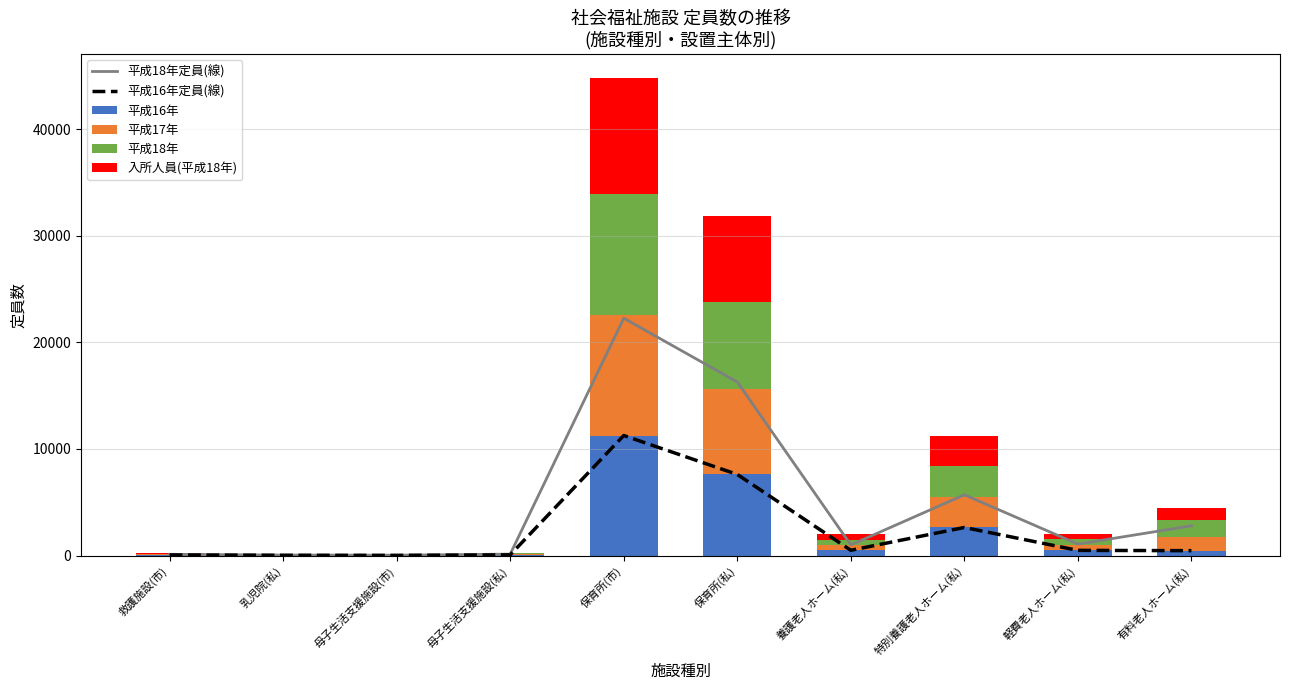

Reading right to left, extract all data points from this chart.

平成18年定員(線): 有料老人ホーム(私)=2795	軽費老人ホーム(私)=1078	特別養護老人ホーム(私)=5705	養護老人ホーム(私)=1001	保育所(私)=16283	保育所(市)=22265	母子生活支援施設(私)=138	母子生活支援施設(市)=40	乳児院(私)=51	救護施設(市)=119
平成16年定員(線): 有料老人ホーム(私)=462	軽費老人ホーム(私)=490	特別養護老人ホーム(私)=2638	養護老人ホーム(私)=500	保育所(私)=7614	保育所(市)=11264	母子生活支援施設(私)=70	母子生活支援施設(市)=20	乳児院(私)=29	救護施設(市)=60
平成16年: 有料老人ホーム(私)=462	軽費老人ホーム(私)=490	特別養護老人ホーム(私)=2638	養護老人ホーム(私)=500	保育所(私)=7614	保育所(市)=11264	母子生活支援施設(私)=70	母子生活支援施設(市)=20	乳児院(私)=29	救護施設(市)=60
平成17年: 有料老人ホーム(私)=1243	軽費老人ホーム(私)=490	特別養護老人ホーム(私)=2828	養護老人ホーム(私)=500	保育所(私)=7974	保育所(市)=11292	母子生活支援施設(私)=70	母子生活支援施設(市)=20	乳児院(私)=29	救護施設(市)=60
平成18年: 有料老人ホーム(私)=1614	軽費老人ホーム(私)=562	特別養護老人ホーム(私)=2897	養護老人ホーム(私)=500	保育所(私)=8213	保育所(市)=11330	母子生活支援施設(私)=70	母子生活支援施設(市)=20	乳児院(私)=29	救護施設(市)=60
入所人員(平成18年): 有料老人ホーム(私)=1181	軽費老人ホーム(私)=516	特別養護老人ホーム(私)=2808	養護老人ホーム(私)=501	保育所(私)=8070	保育所(市)=10935	母子生活支援施設(私)=68	母子生活支援施設(市)=20	乳児院(私)=22	救護施設(市)=59